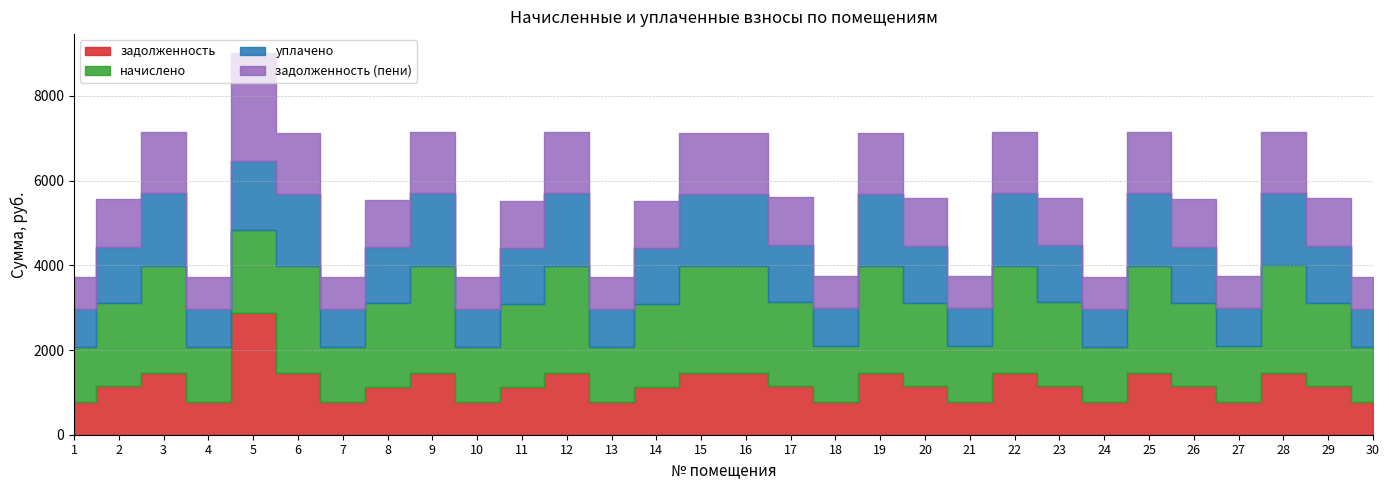

What is the sum of the уплачено values at 5 and 16?

3349.5